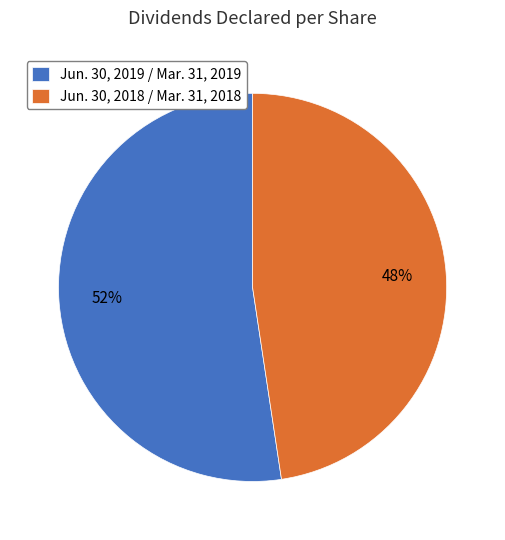

Rank the categories by value from lowest to highest.

Jun. 30, 2018 / Mar. 31, 2018, Jun. 30, 2019 / Mar. 31, 2019